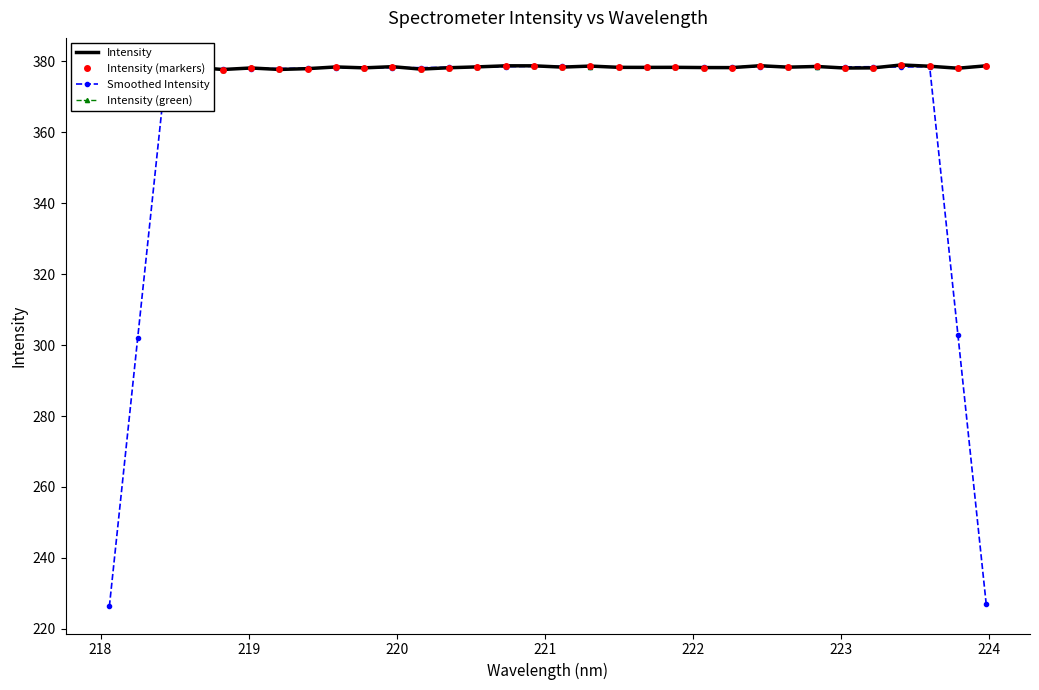

How many lines are shown in the chart?

4